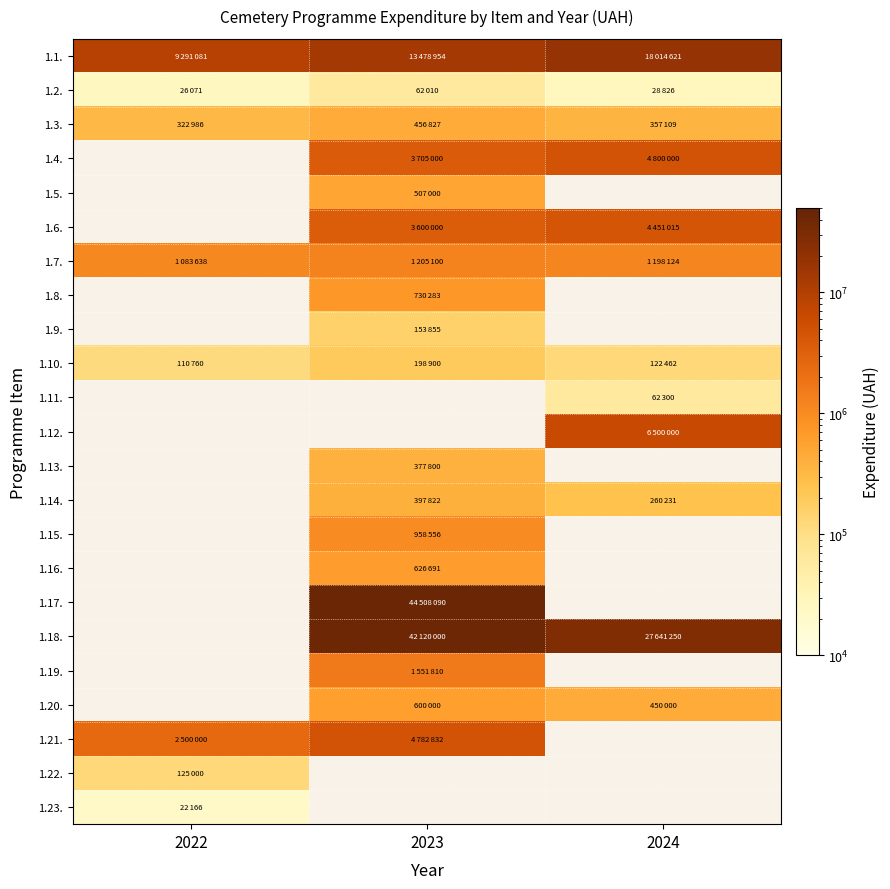

What is the sum of the 1.1. values at 2024 and 2022?

27305702.0